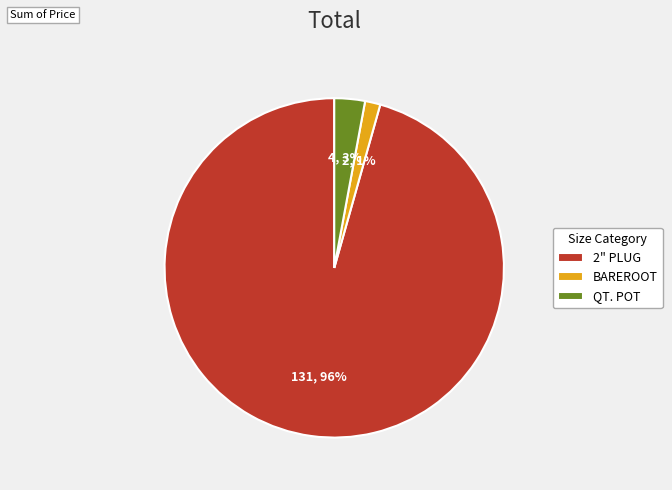

Combined, do QT. POT and 2" PLUG account for over 50%?

Yes